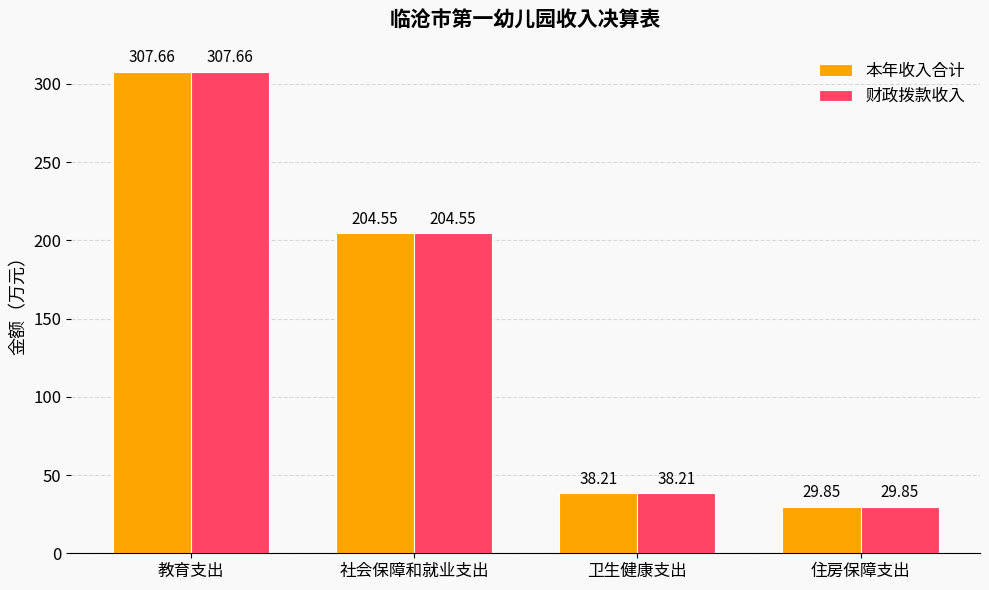

What is the value of the 本年收入合计 bar at the 1st from the left?

307.7